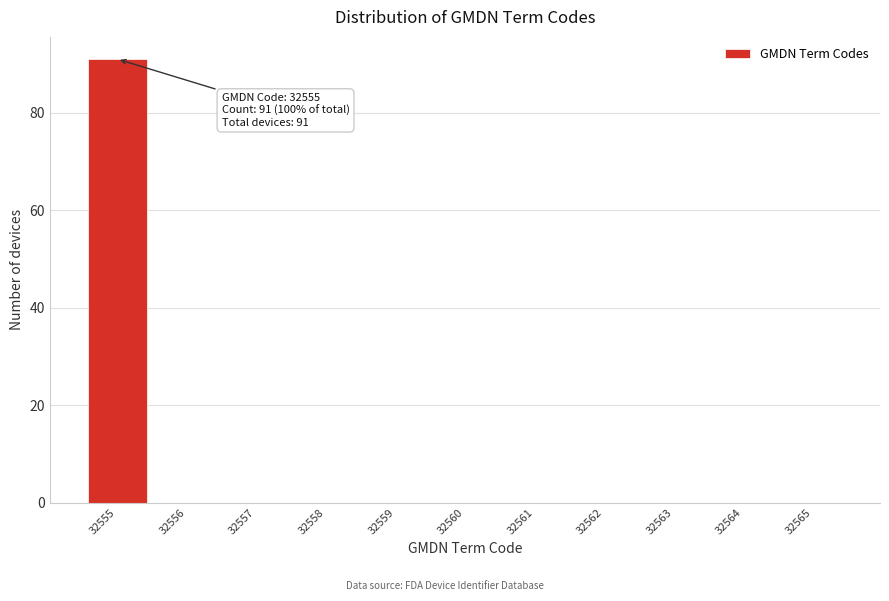

Reading left to right, extract all data points from this chart.

32555=91	32556=0	32557=0	32558=0	32559=0	32560=0	32561=0	32562=0	32563=0	32564=0	32565=0